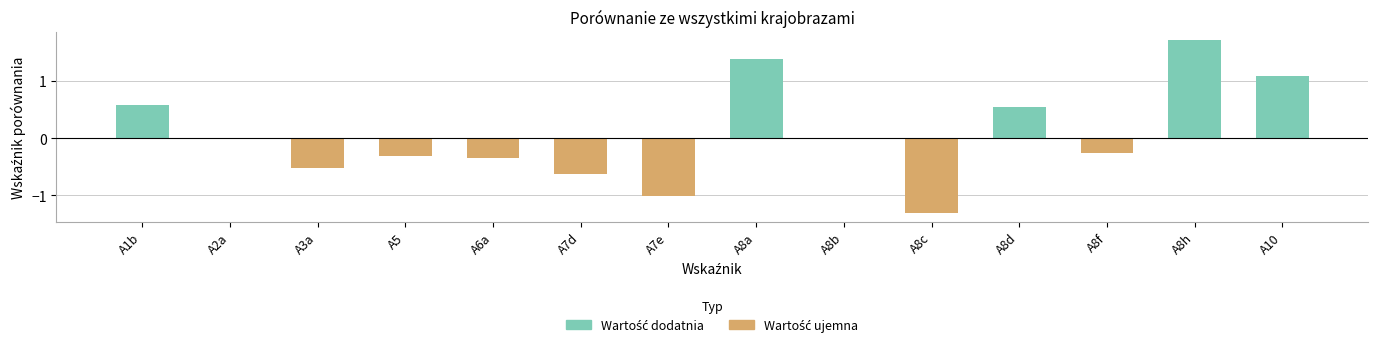

True or false: the data shows -1.3 at A8c.

True